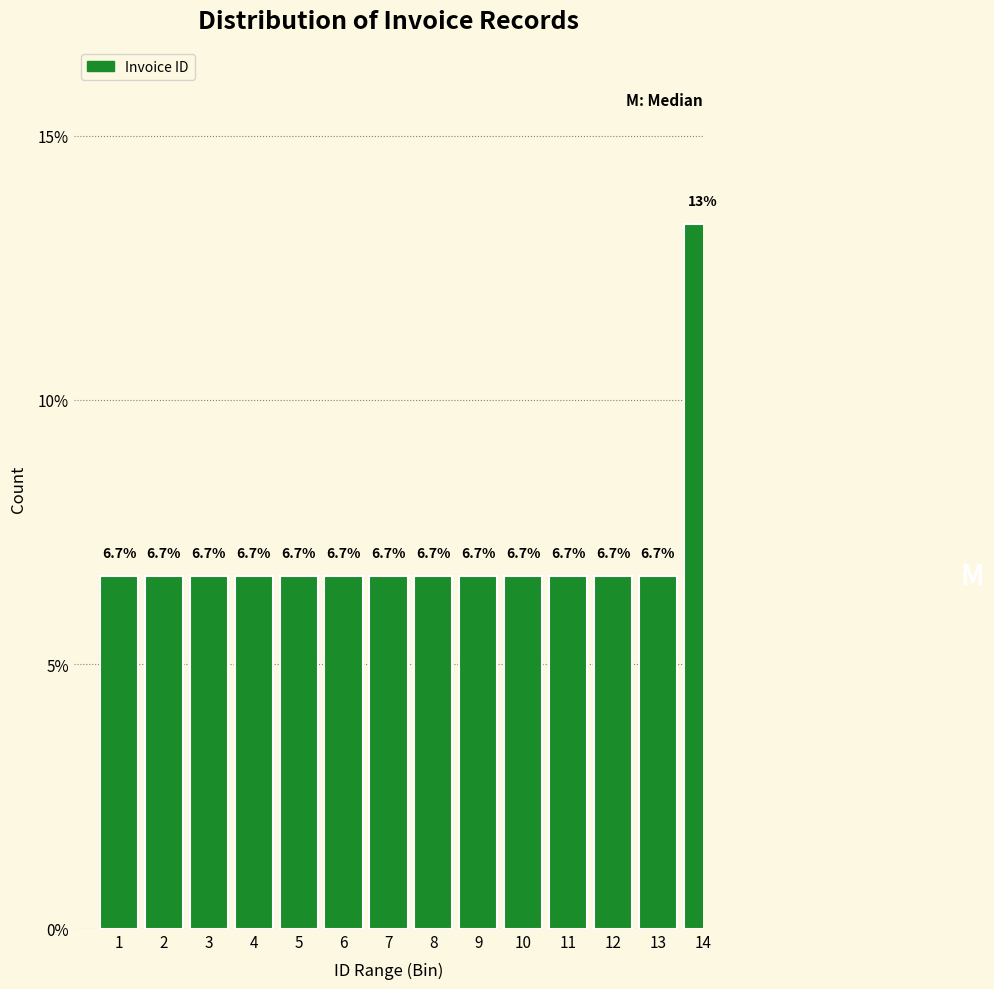

Reading right to left, transcribe all the data shown in this chart.

13.3	6.7	6.7	6.7	6.7	6.7	6.7	6.7	6.7	6.7	6.7	6.7	6.7	6.7